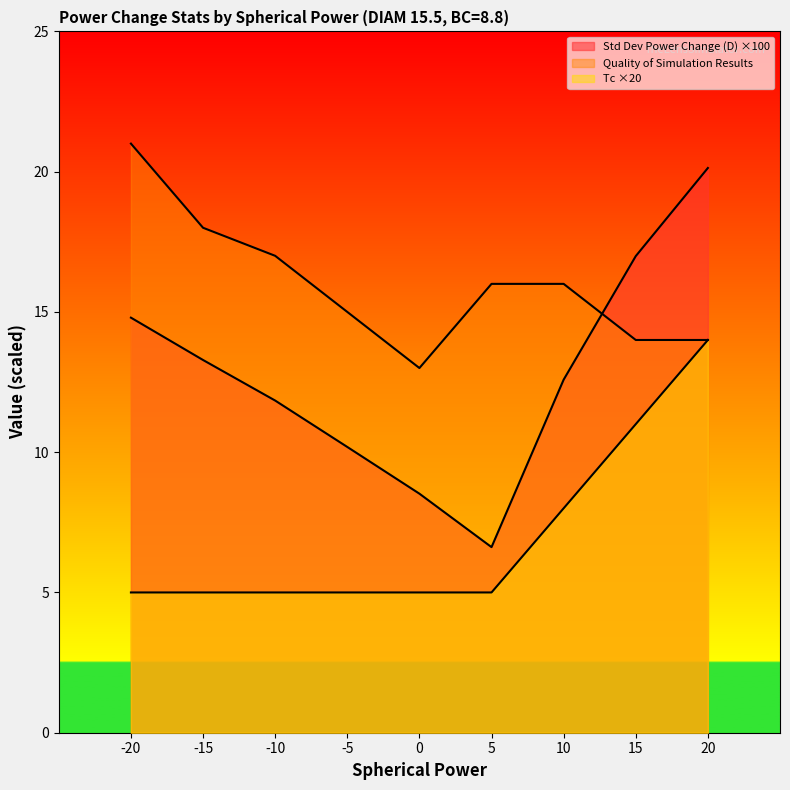

How many data points in Quality of Simulation Results are less than 16?

4